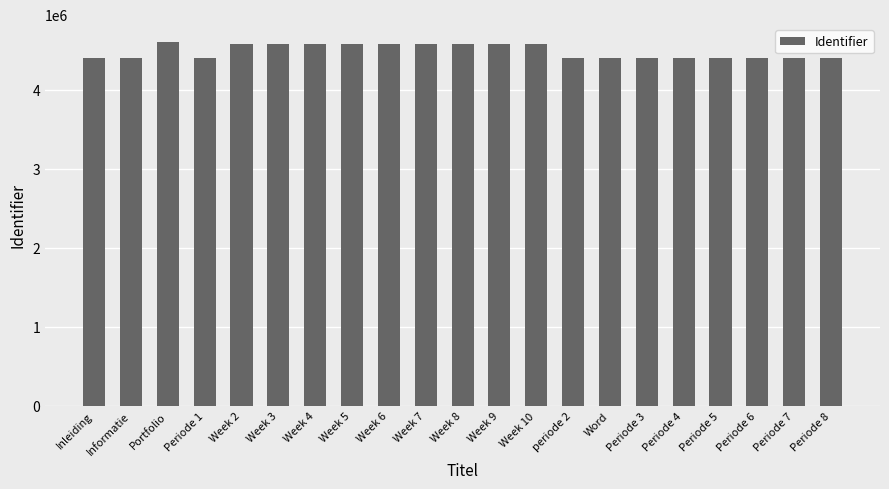

What is the maximum value shown in the chart?

4600984